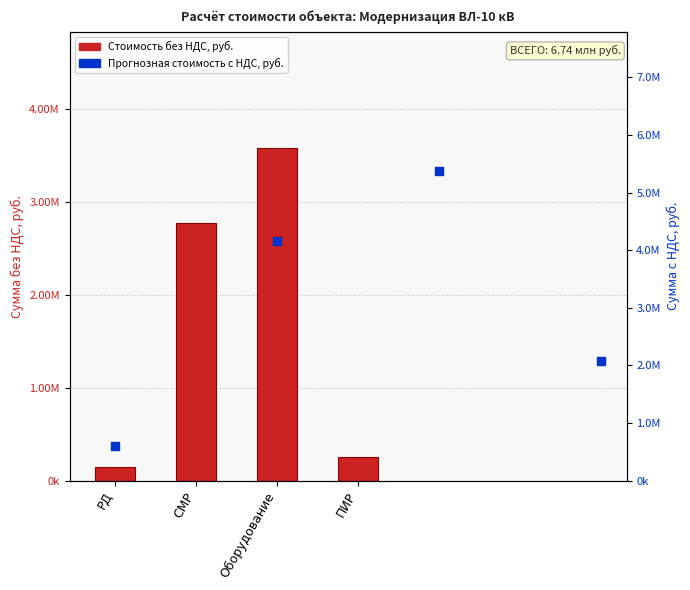

Between ПИР and Оборудование, which is larger?

Оборудование